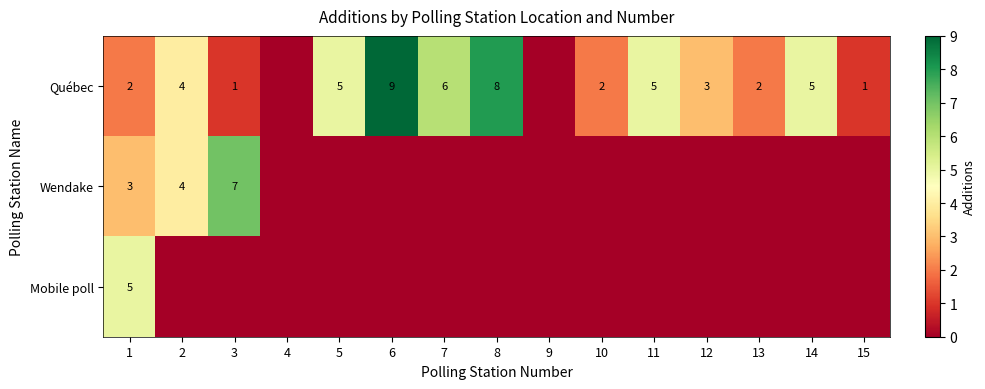

The Québec series shows 2 at 13. True or false?

True